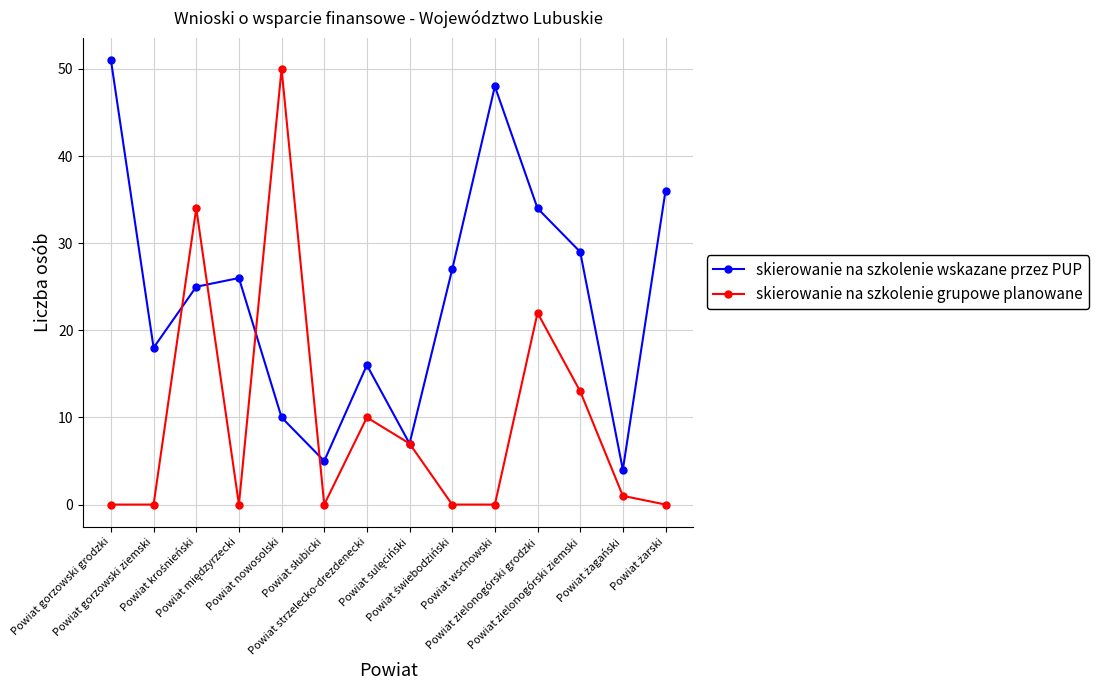

True or false: skierowanie na szkolenie grupowe planowane has more than 1 points higher than both neighbors.

True